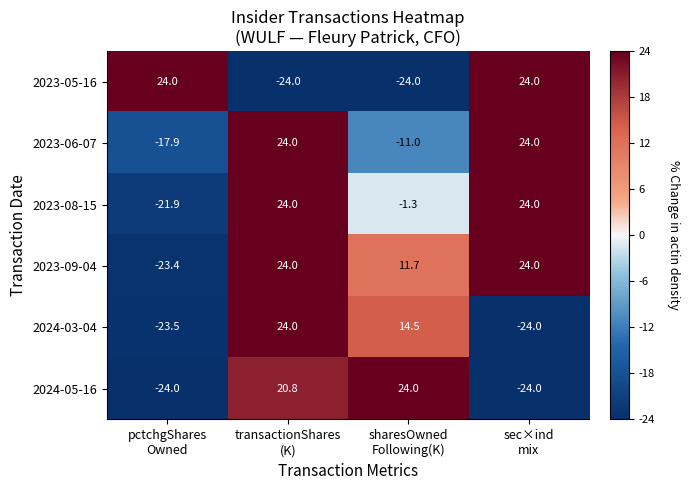

What is the average value of the 2023-09-04 series?

9.1